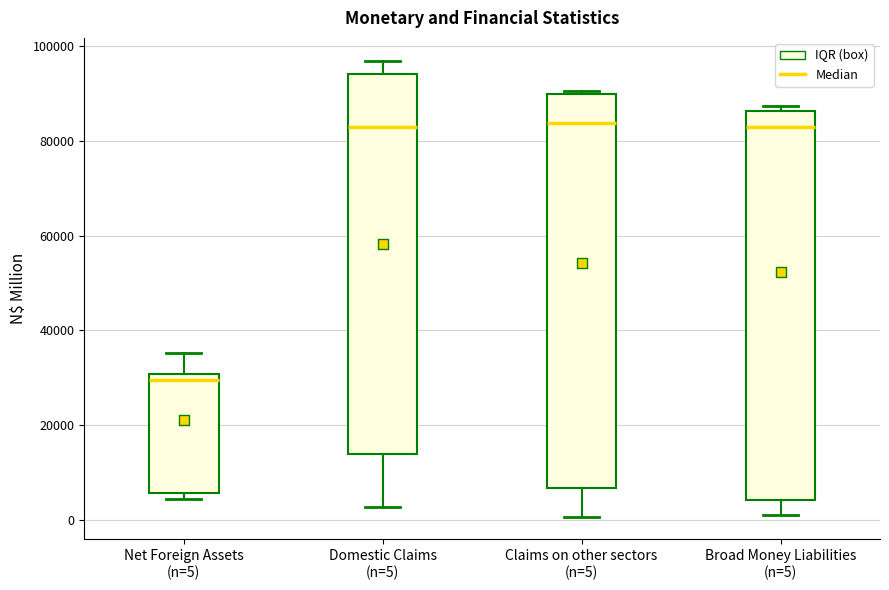

Reading left to right, transcribe this box plot: for each box, give where its median line is, the range the box spans, and where its two whiskers end, as read against the y-axis. The values are not printed on the chart, so give them approximately, as read against the axis.

Net Foreign Assets (n=5): median 30000 (just below the box's upper edge), box 6000 to 30000, whiskers 4000 to 36000
Domestic Claims (n=5): median 84000, box 14000 to 94000, whiskers 2000 to 96000
Claims on other sectors (n=5): median 84000, box 6000 to 90000, whiskers 0 to 90000 (just above the box's upper edge)
Broad Money Liabilities (n=5): median 84000, box 4000 to 86000, whiskers 0 to 88000